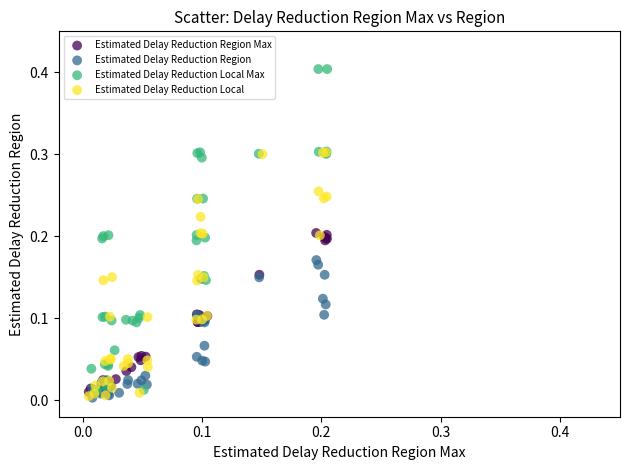

What are all the series names shown in the legend?

Estimated Delay Reduction Region Max, Estimated Delay Reduction Region, Estimated Delay Reduction Local Max, Estimated Delay Reduction Local